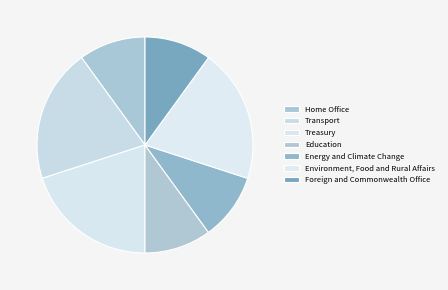

Is there a majority slice in this chart?

No